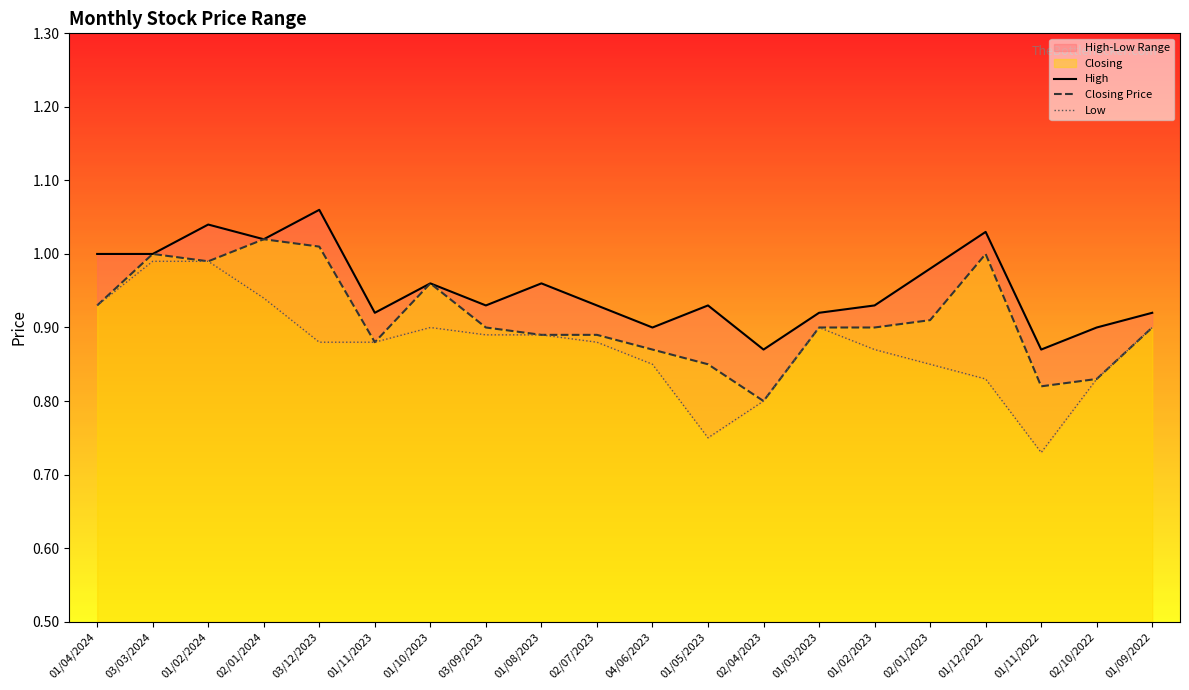

What is the value of the High point at the 18th from the left?

0.9